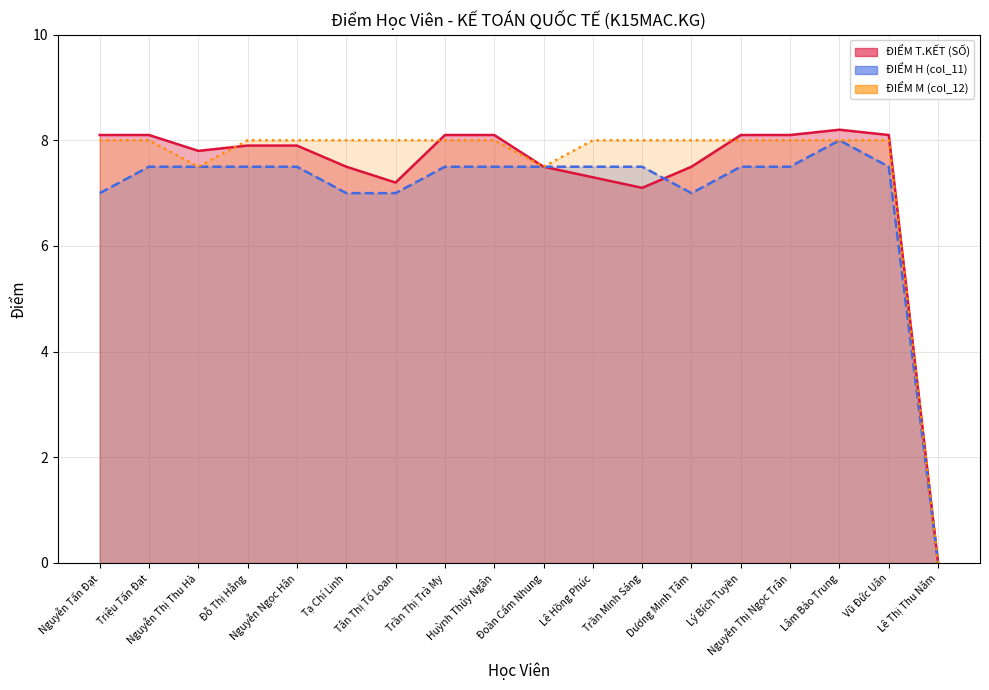

Which label corresponds to the largest value in the chart?

Lâm Bảo Trung